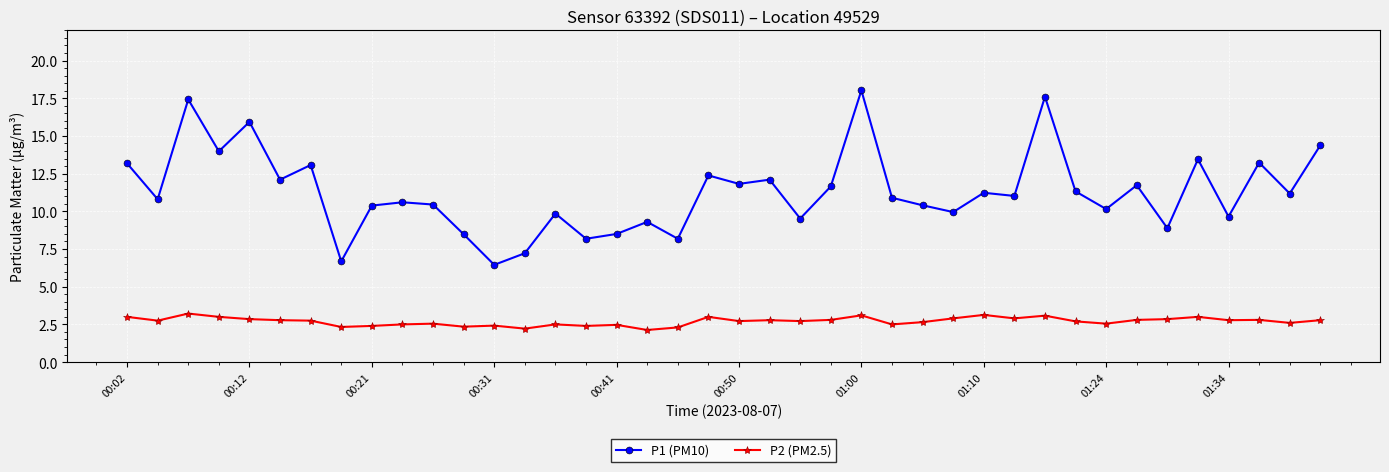

Does the chart display data point markers on the line(s)?

Yes